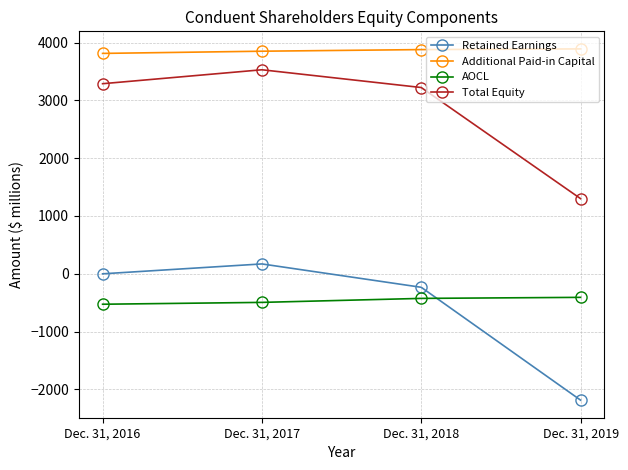

In Retained Earnings, how many points are higher than both neighbors (excluding endpoints)?

1